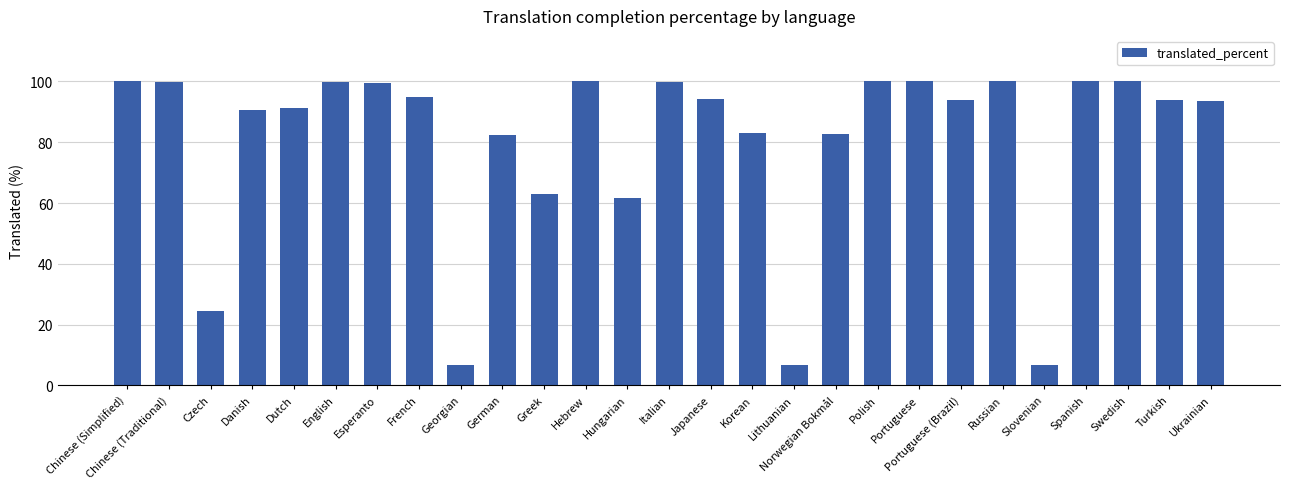

Does the chart contain stacked bars?

No